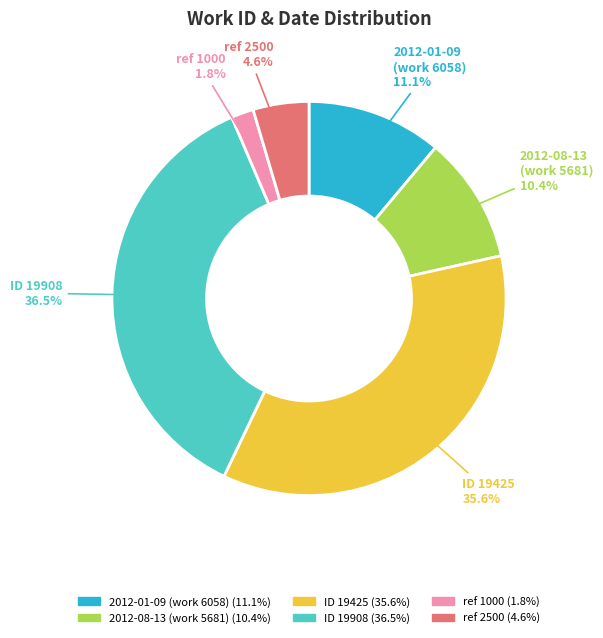

Does any single category account for the majority?

No